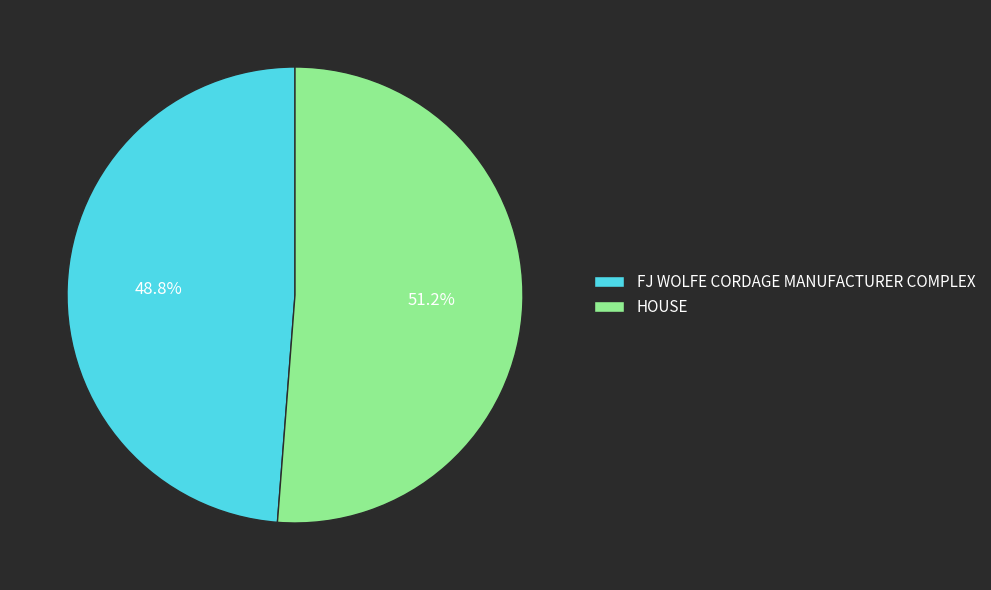

Which has a higher value, HOUSE or FJ WOLFE CORDAGE MANUFACTURER COMPLEX?

HOUSE